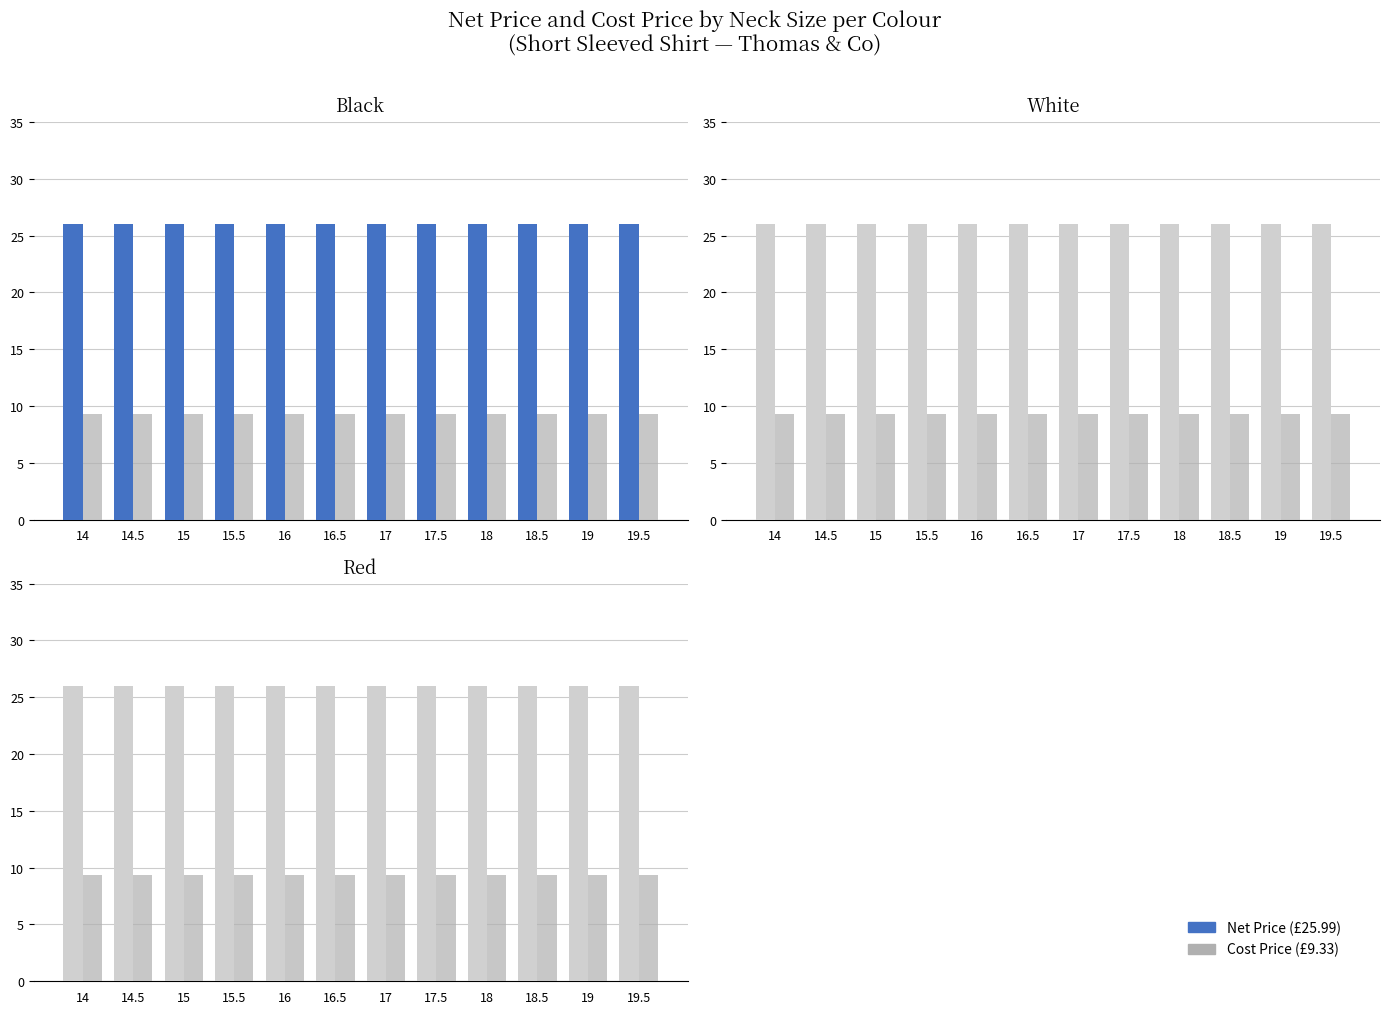

Is it true that Cost Price equals 2.7 at 15.5?

False